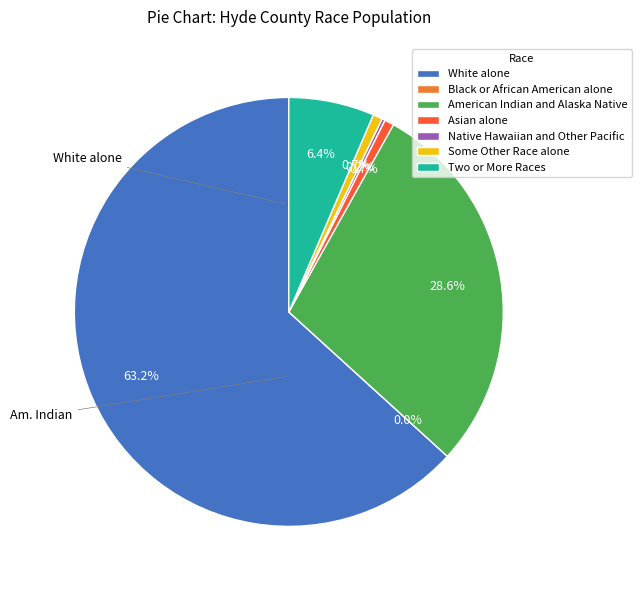

Is there any slice that represents more than half of the pie?

Yes